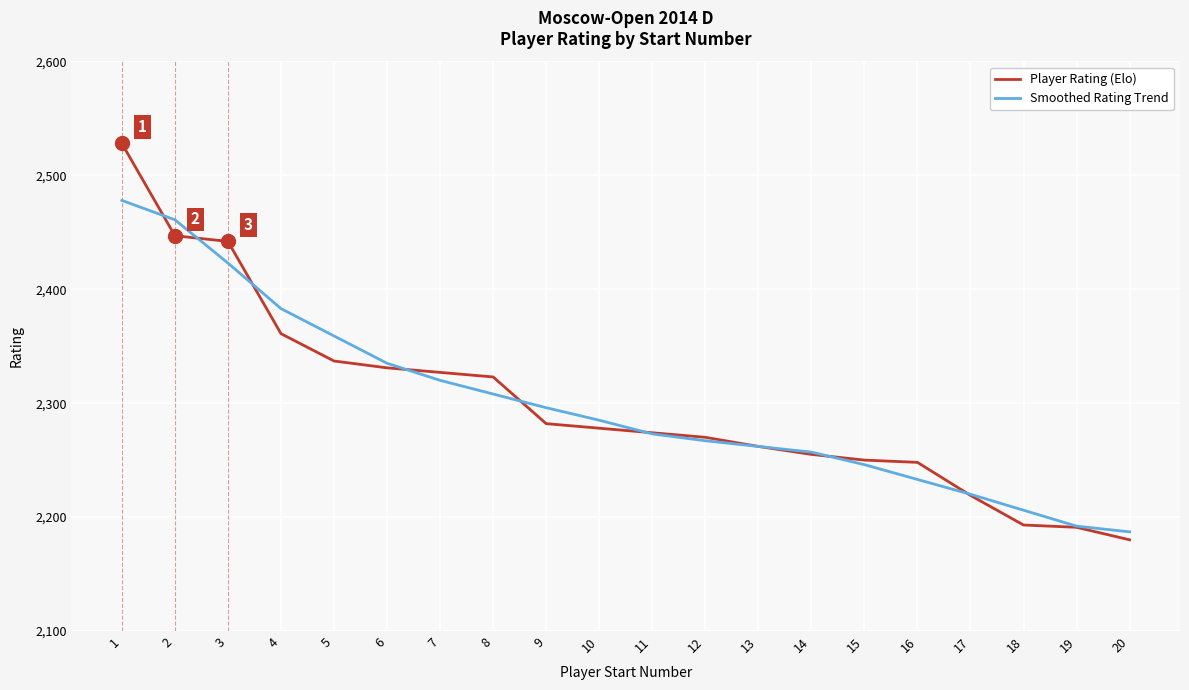

The Player Rating (Elo) series shows 963 at 10. True or false?

False